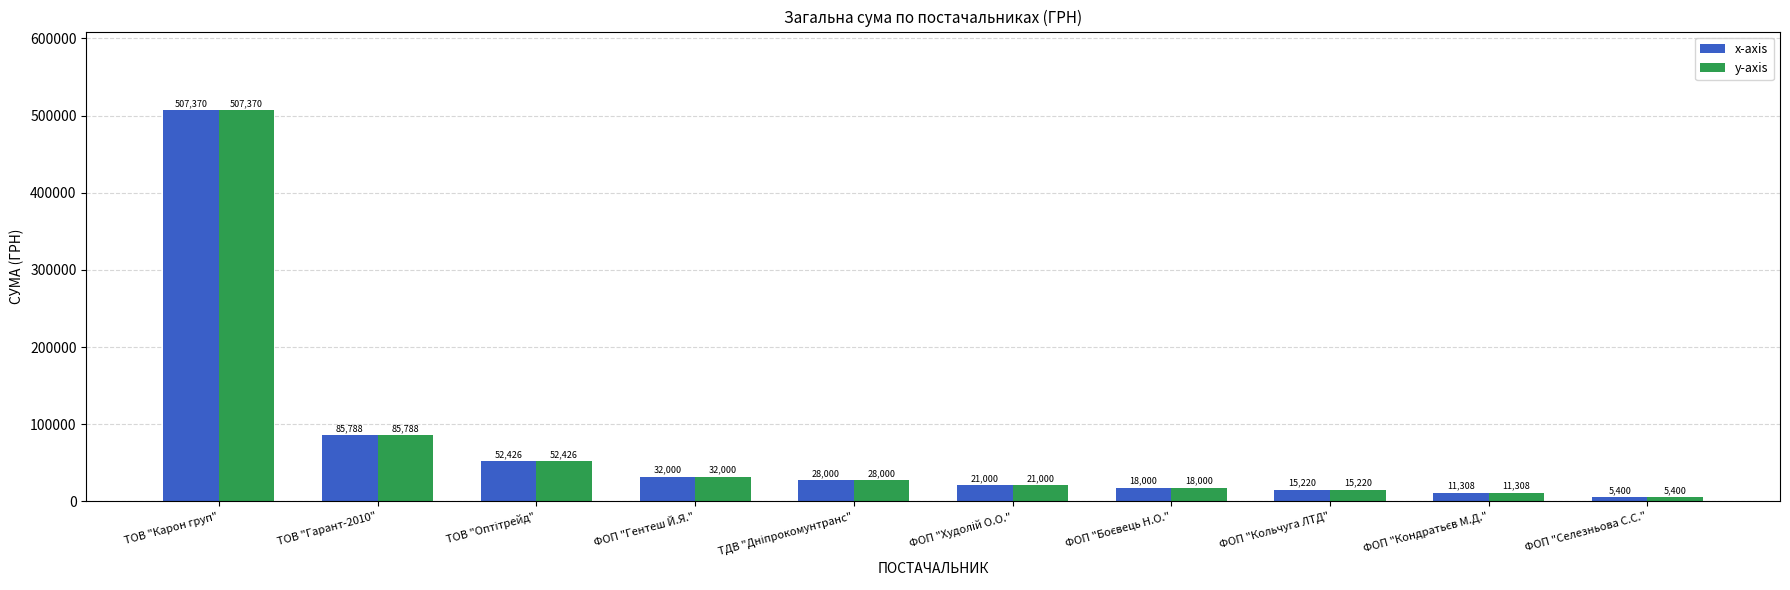

What is the value of the x-axis bar at the 2nd from the left?

85788.0